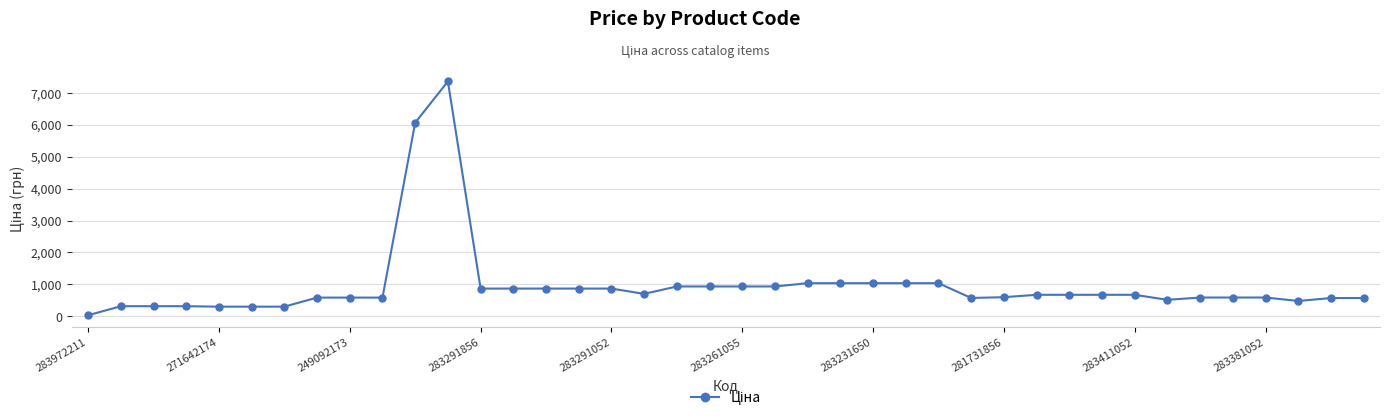

What is the greatest value displayed?

7360.2